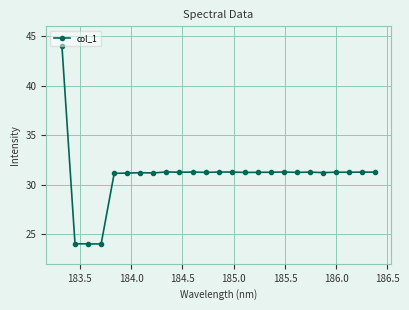

True or false: the data has more than 0 interior local peaks.

True